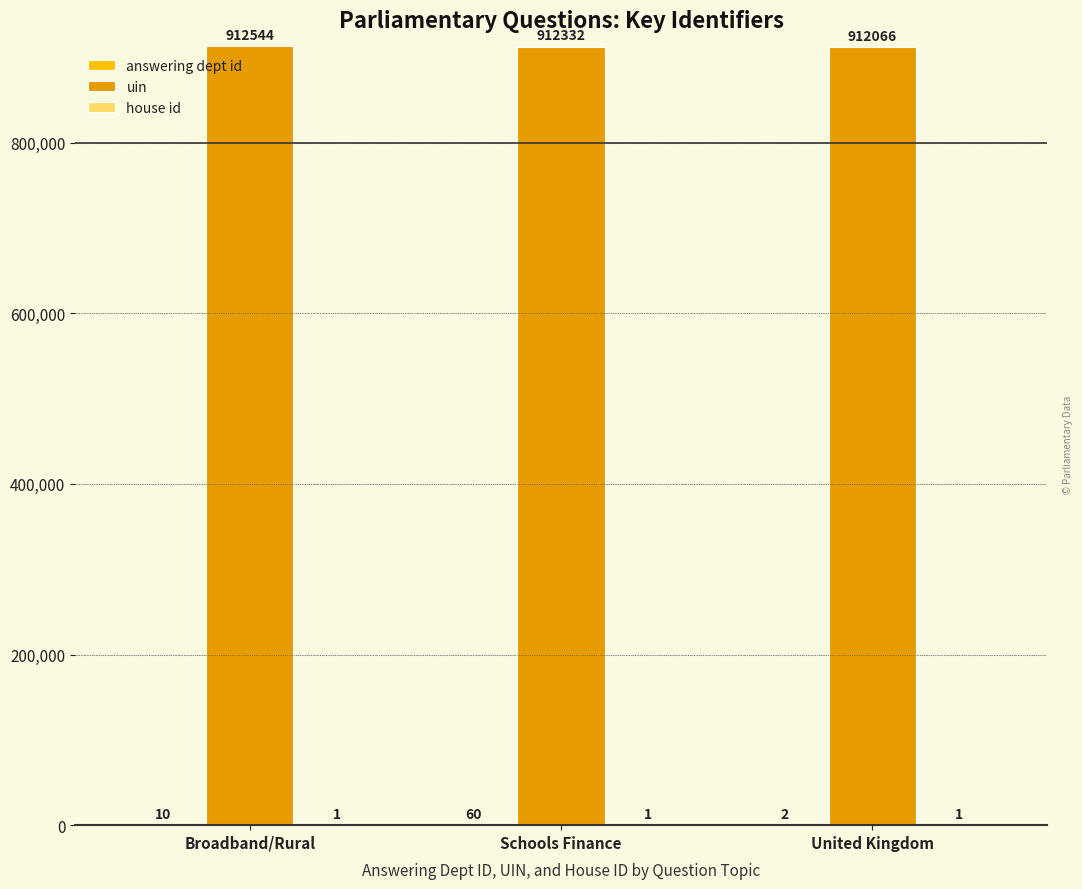

Where is uin nearest to the value 912305?

Schools Finance